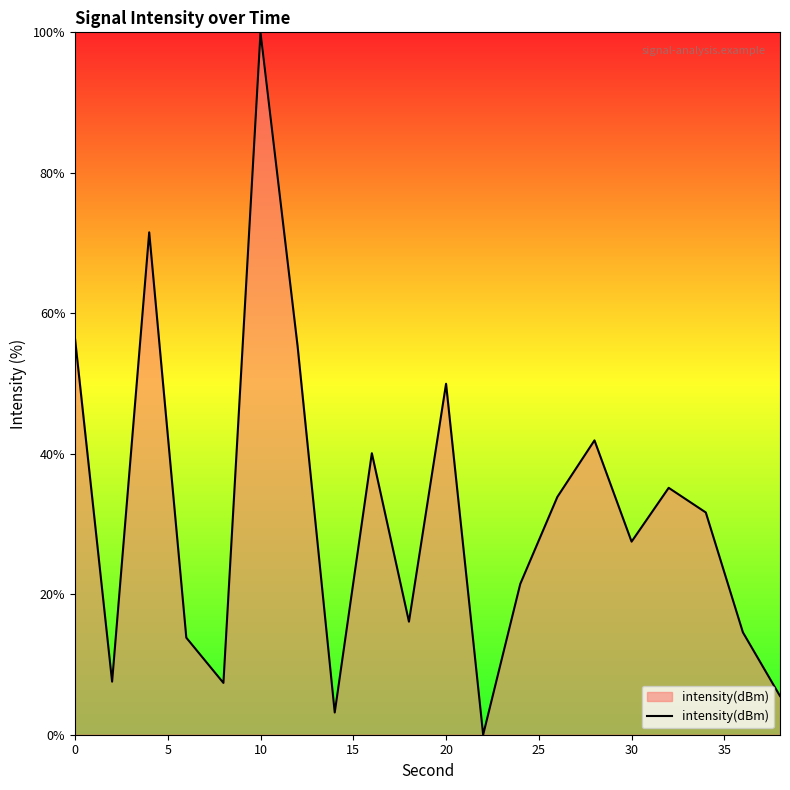

What is the difference between the maximum and minimum values?

100.0